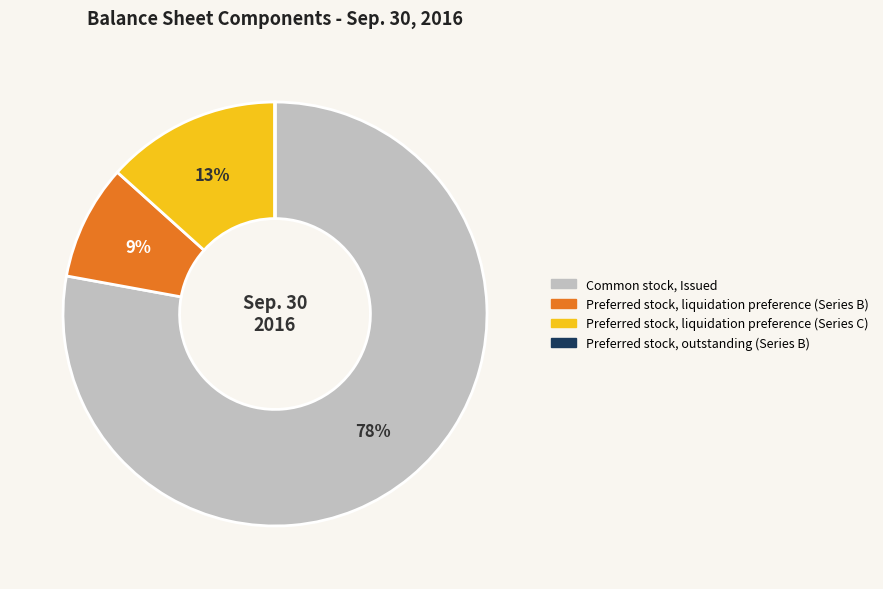

To the nearest percent, what is the average slice percentage?

25%